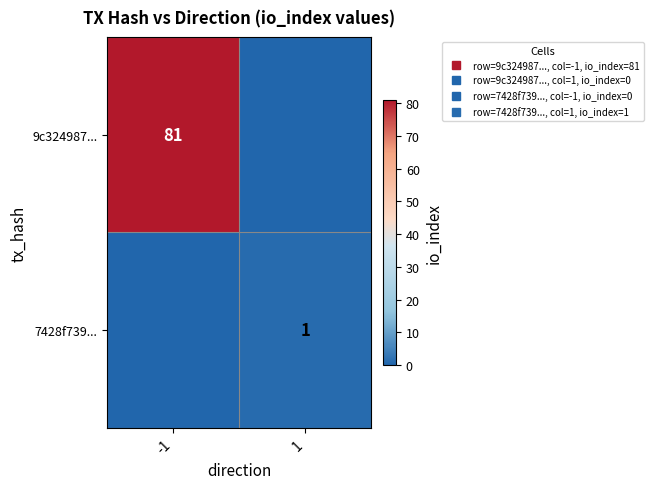

Rank the series at 1 from lowest to highest value.

9c324987..., 7428f739...